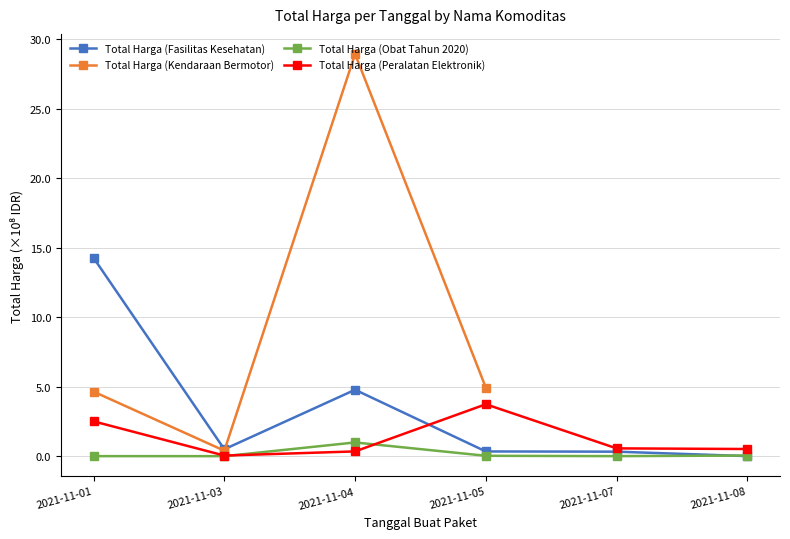

Is it true that Total Harga (Fasilitas Kesehatan) equals 0.5 at 2021-11-07?

False